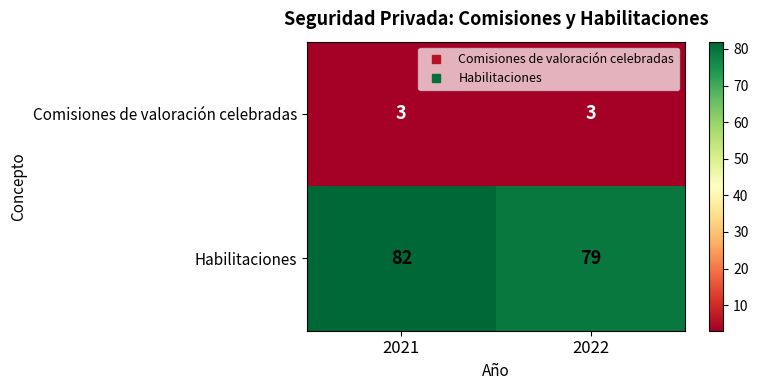

Rank the series by their average value, from lowest to highest.

Comisiones de valoración celebradas, Habilitaciones